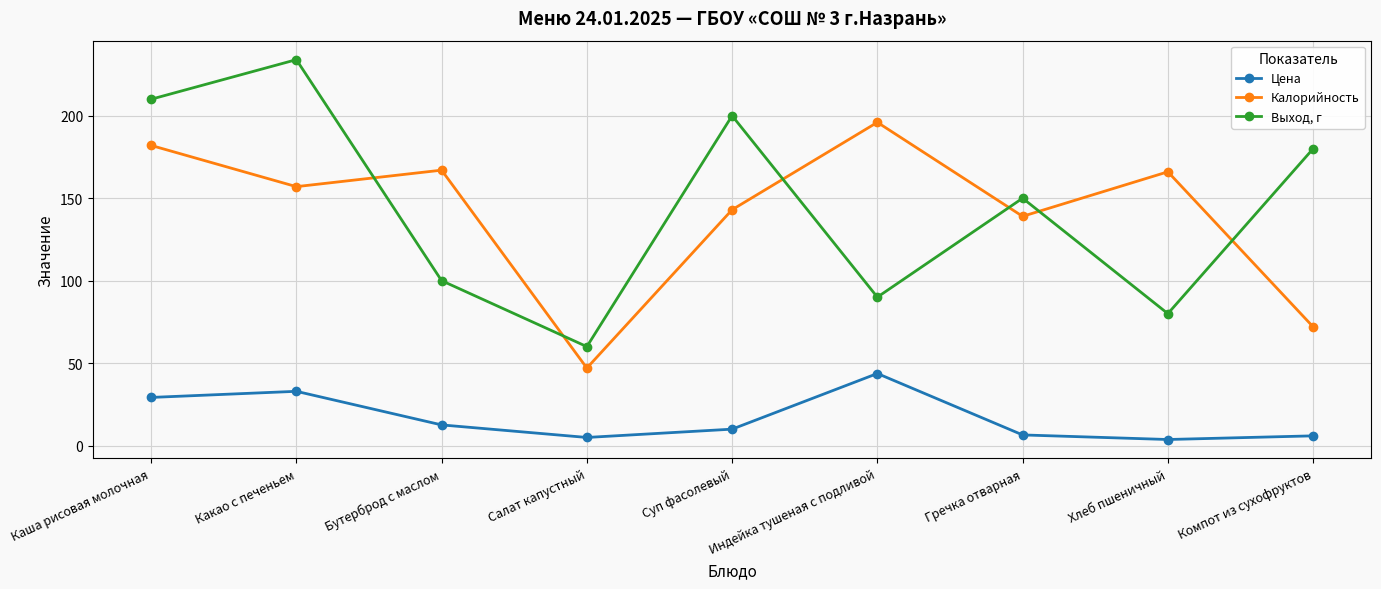

The Цена series shows 10.0 at Суп фасолевый. True or false?

True